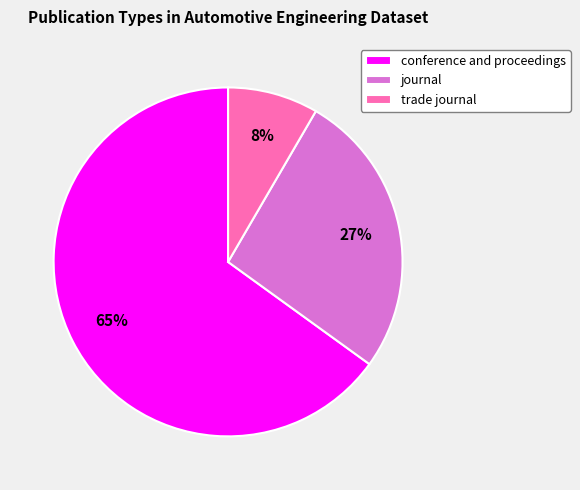

Is there a majority slice in this chart?

Yes